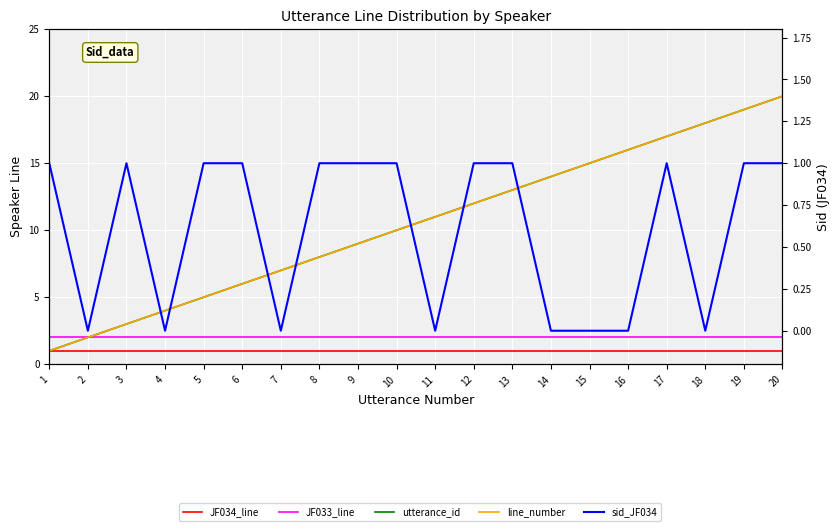

Count the number of data series in this chart.

5